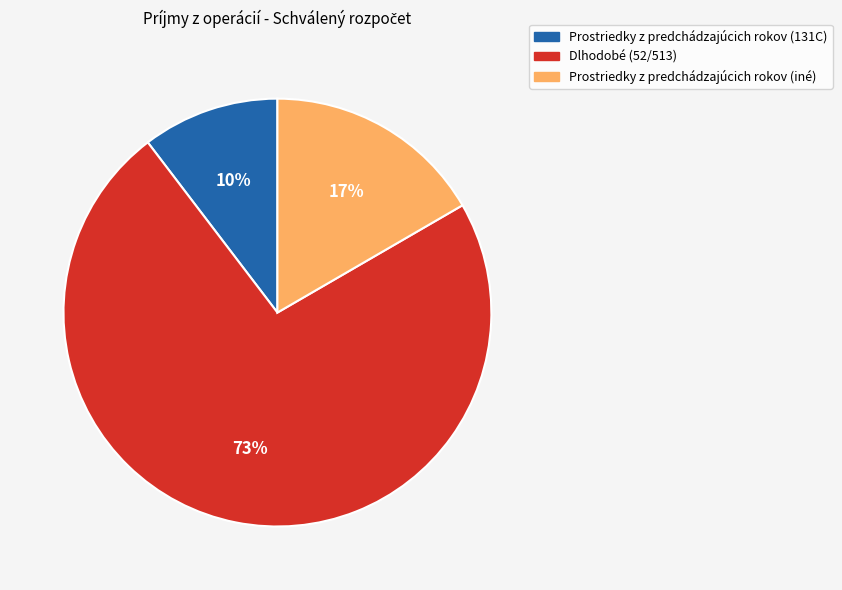

How many segments does this pie chart have?

3